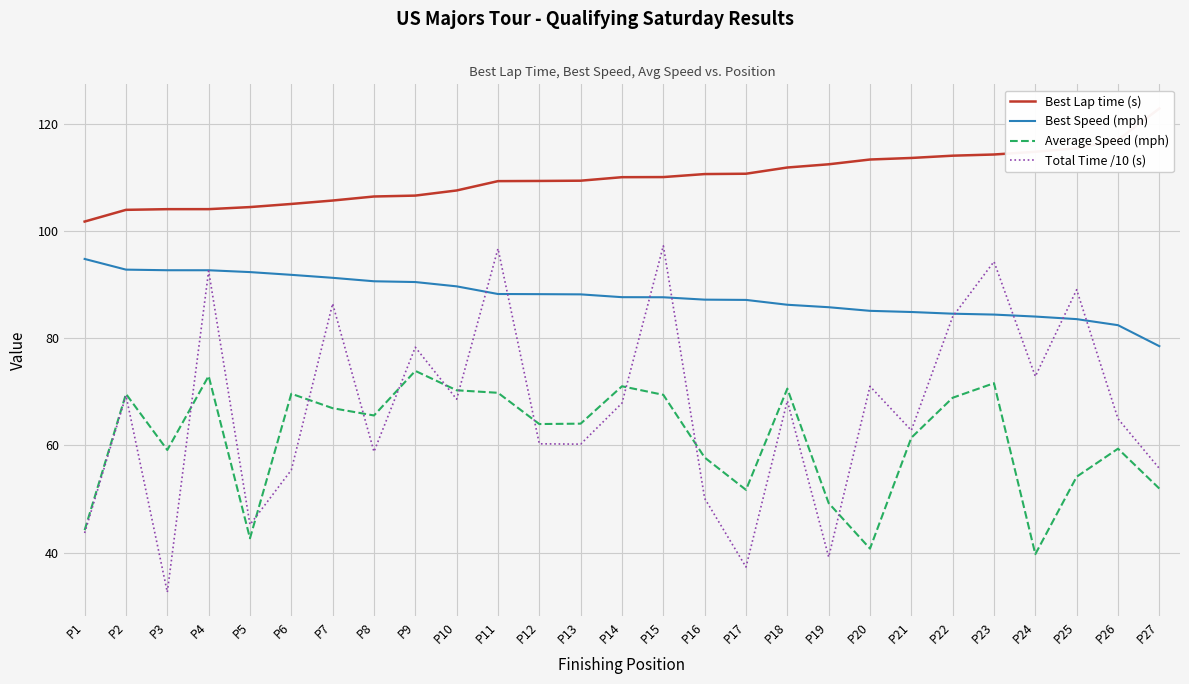

The value of Best Speed (mph) at P12 is 30.7. True or false?

False